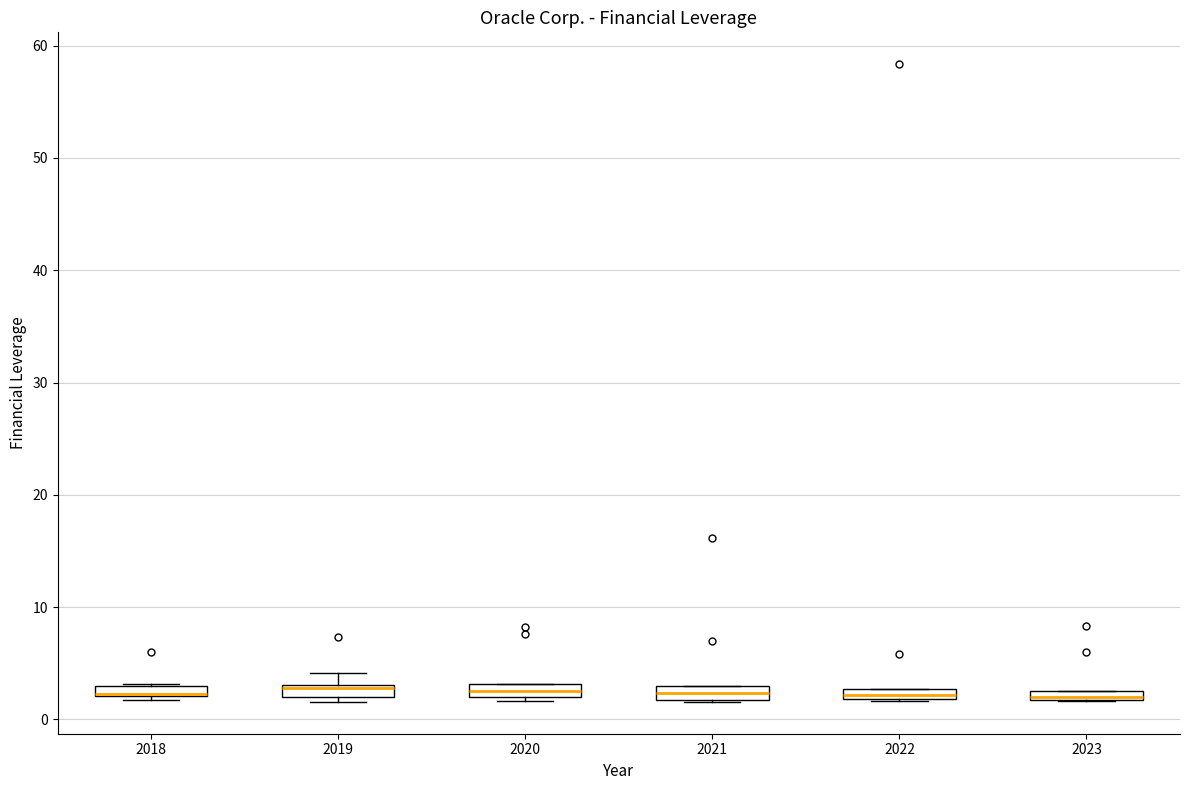

Where is the upper edge of the box at x = 2022 on the y-axis? The values are not printed on the chart, so give them approximately, as read against the axis.

3